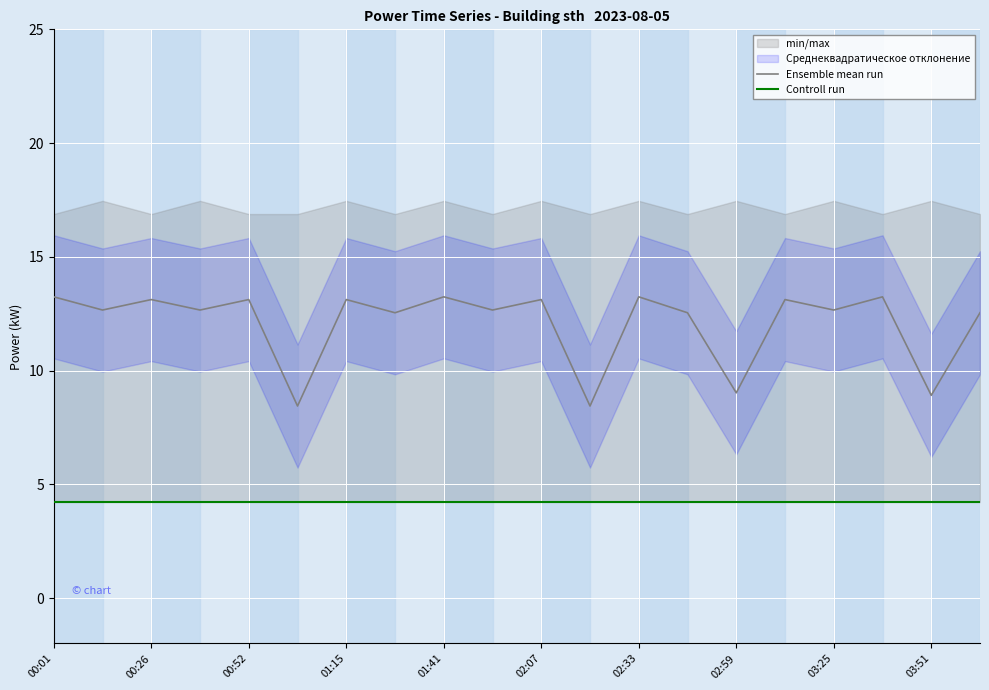

True or false: Ensemble mean run and Controll run intersect in this chart.

False